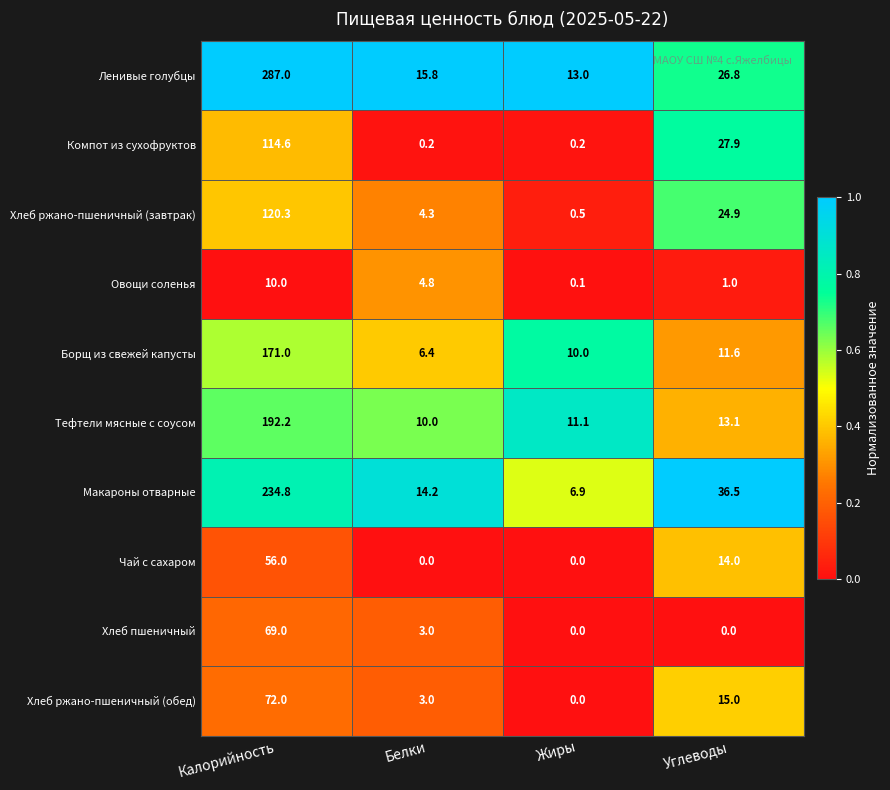

Is it true that Хлеб ржано-пшеничный (обед) equals 126.9 at Калорийность?

False